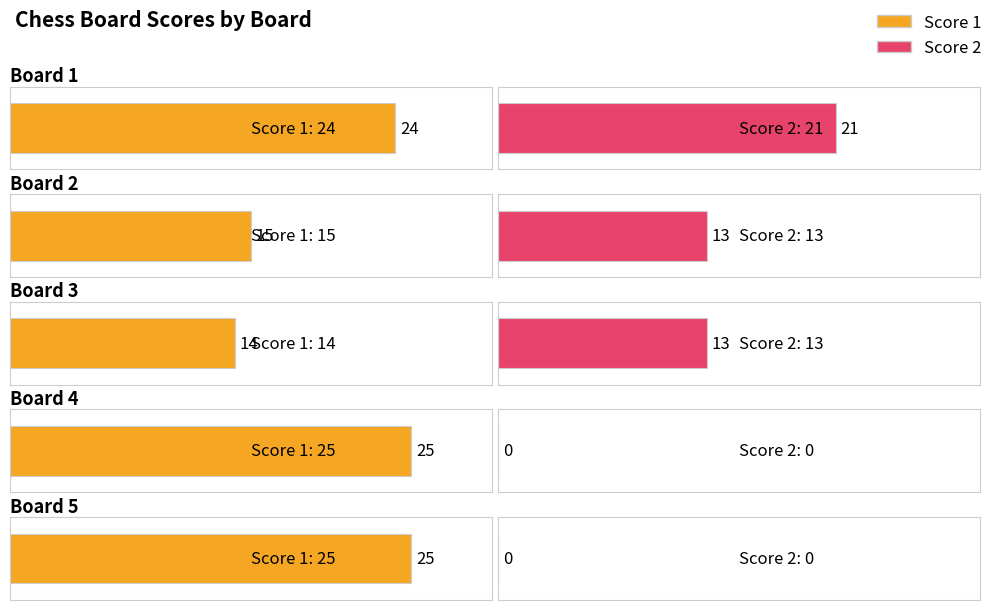

Between Board 4 and Board 2, which is larger?

Board 4